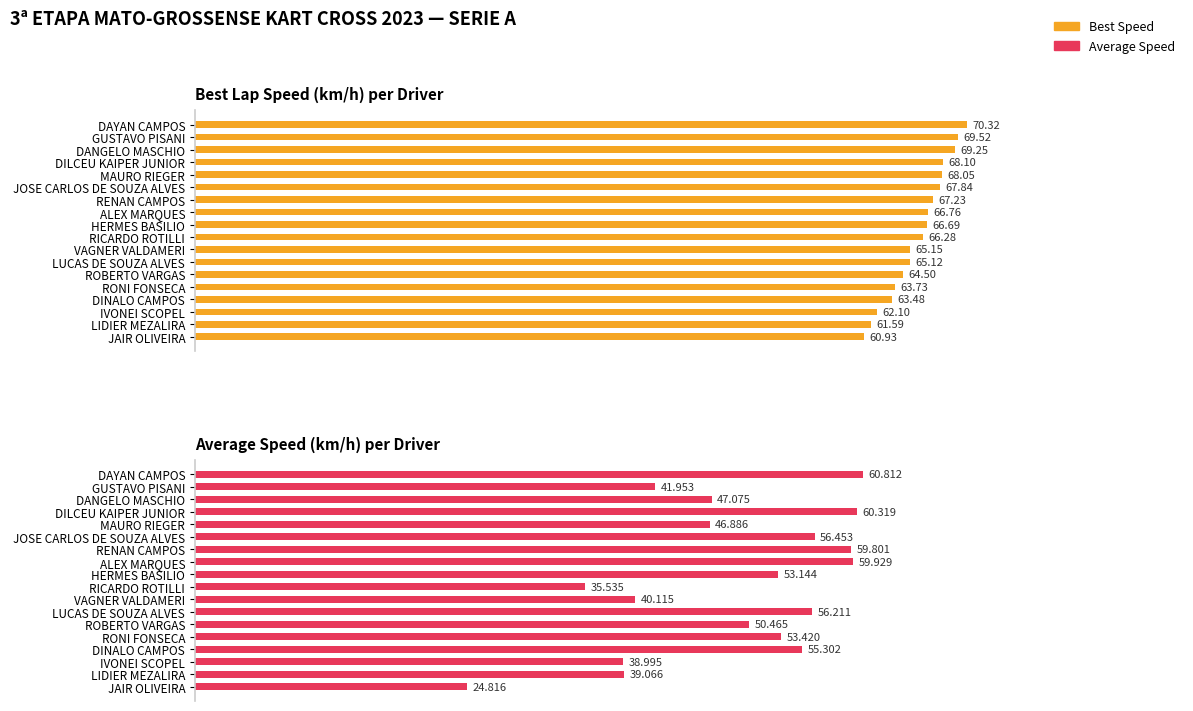

Between IVONEI SCOPEL and RICARDO ROTILLI, which is larger?

RICARDO ROTILLI